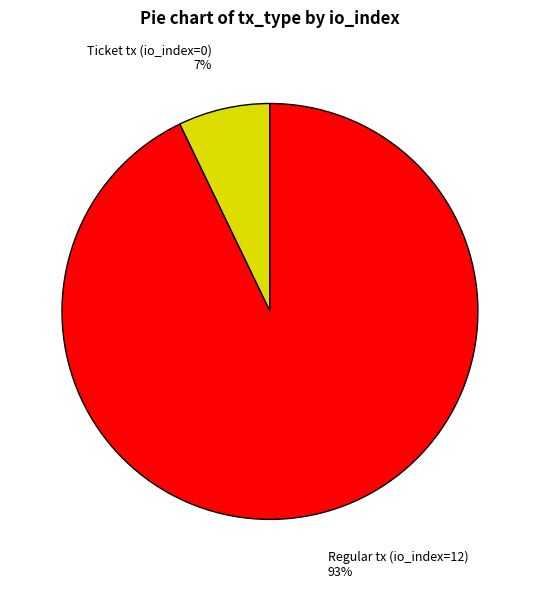

To the nearest percent, what is the average slice percentage?

50%